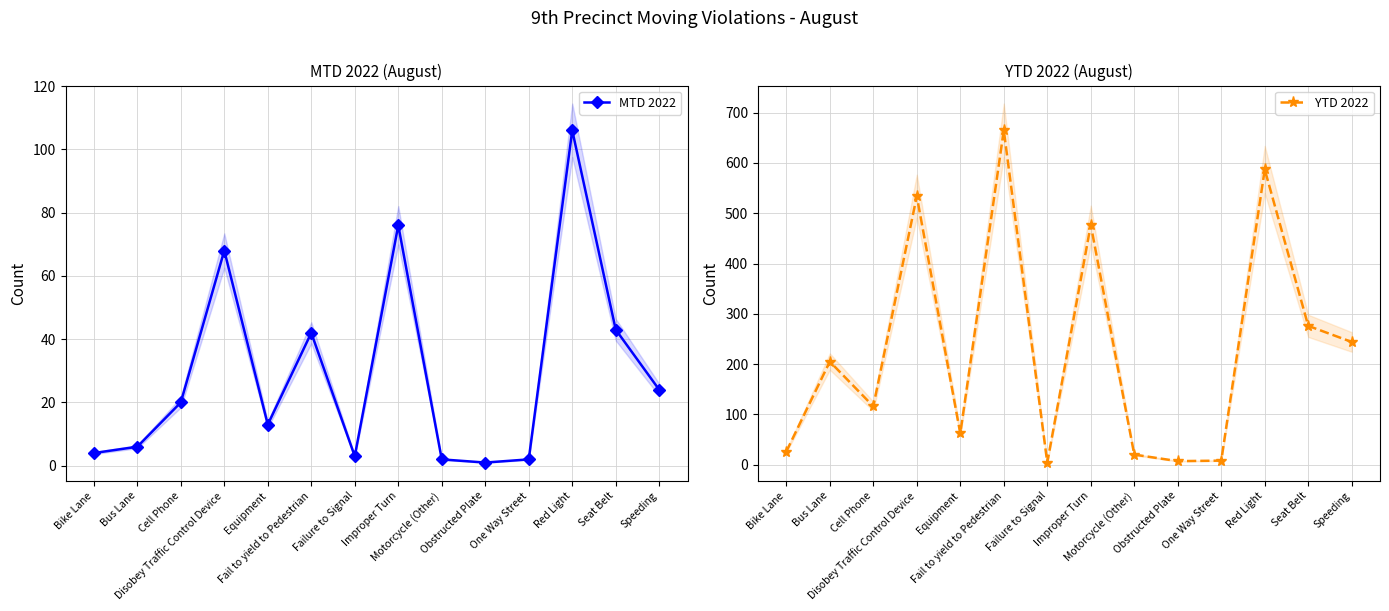

How many interior local valleys does the YTD 2022 series have?

4